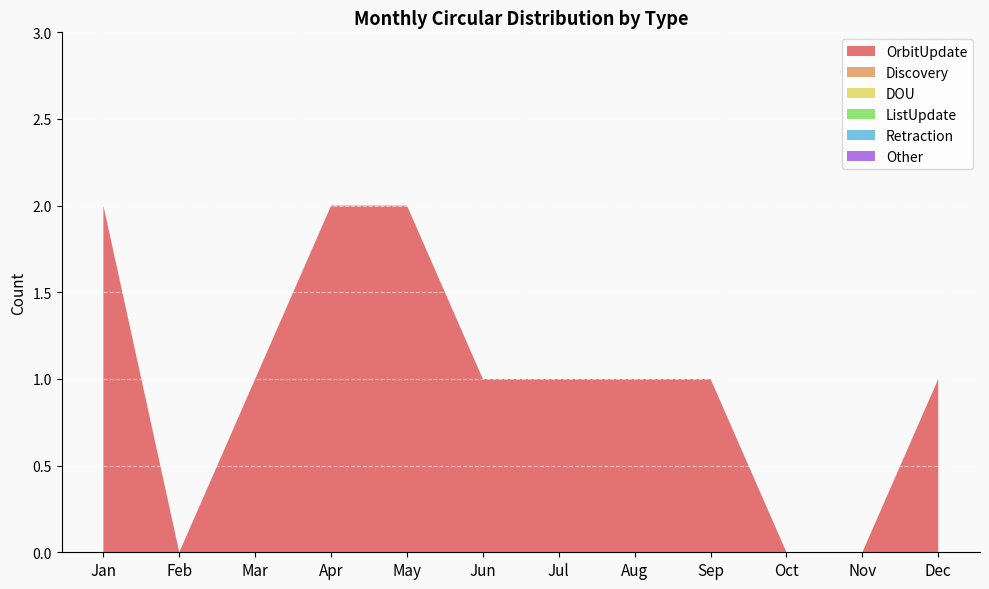

Reading left to right, transcribe all the data shown in this chart.

OrbitUpdate: Jan=2	Feb=0	Mar=1	Apr=2	May=2	Jun=1	Jul=1	Aug=1	Sep=1	Oct=0	Nov=0	Dec=1
Discovery: Jan=0	Feb=0	Mar=0	Apr=0	May=0	Jun=0	Jul=0	Aug=0	Sep=0	Oct=0	Nov=0	Dec=0
DOU: Jan=0	Feb=0	Mar=0	Apr=0	May=0	Jun=0	Jul=0	Aug=0	Sep=0	Oct=0	Nov=0	Dec=0
ListUpdate: Jan=0	Feb=0	Mar=0	Apr=0	May=0	Jun=0	Jul=0	Aug=0	Sep=0	Oct=0	Nov=0	Dec=0
Retraction: Jan=0	Feb=0	Mar=0	Apr=0	May=0	Jun=0	Jul=0	Aug=0	Sep=0	Oct=0	Nov=0	Dec=0
Other: Jan=0	Feb=0	Mar=0	Apr=0	May=0	Jun=0	Jul=0	Aug=0	Sep=0	Oct=0	Nov=0	Dec=0